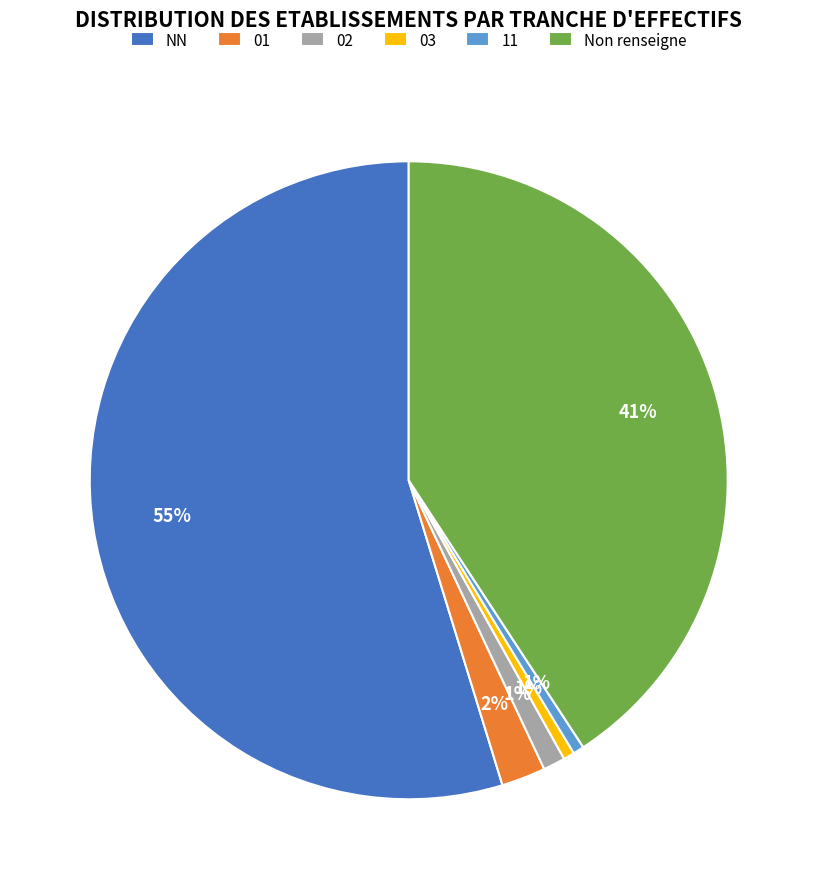

Which category has the biggest portion of the pie?

NN